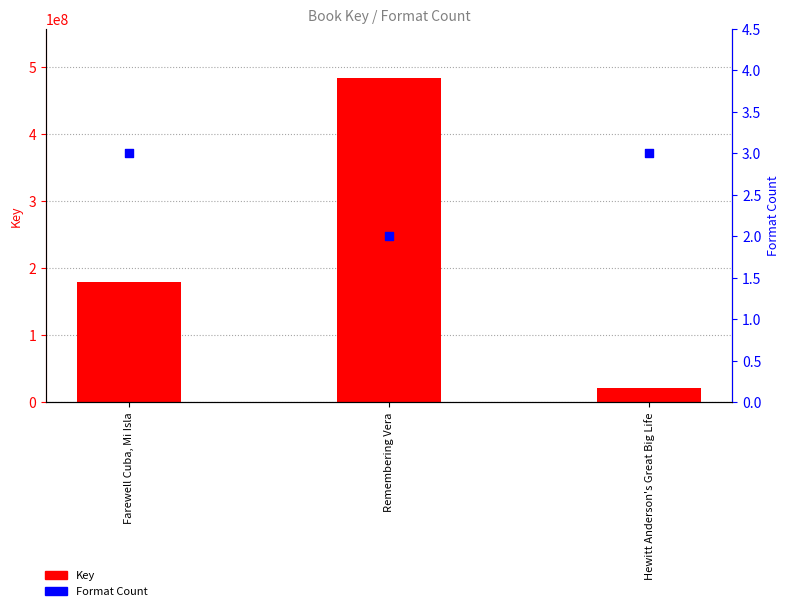

What is the change in value from Farewell Cuba, Mi Isla to Hewitt Anderson's Great Big Life?

-157422186